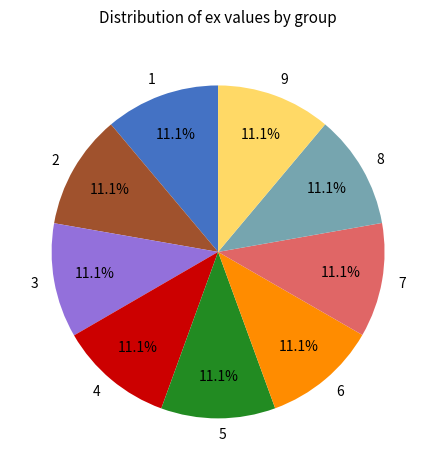

To the nearest percent, what portion does 7 represent?

11%